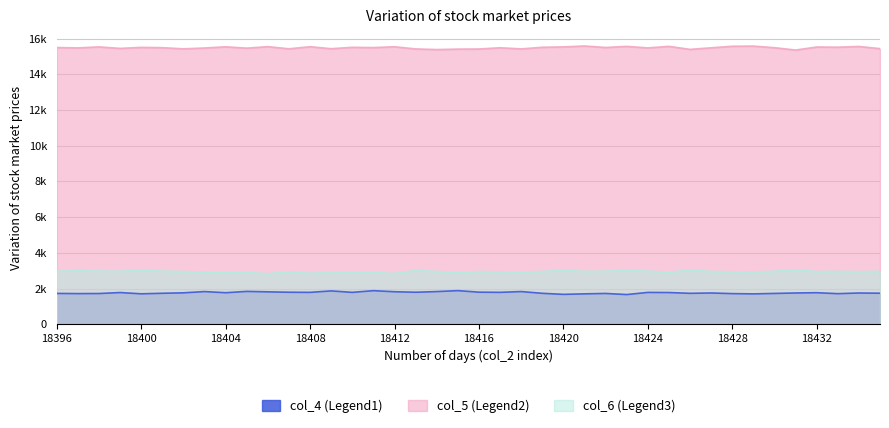

At which category is the sum across all series the highest?

18411